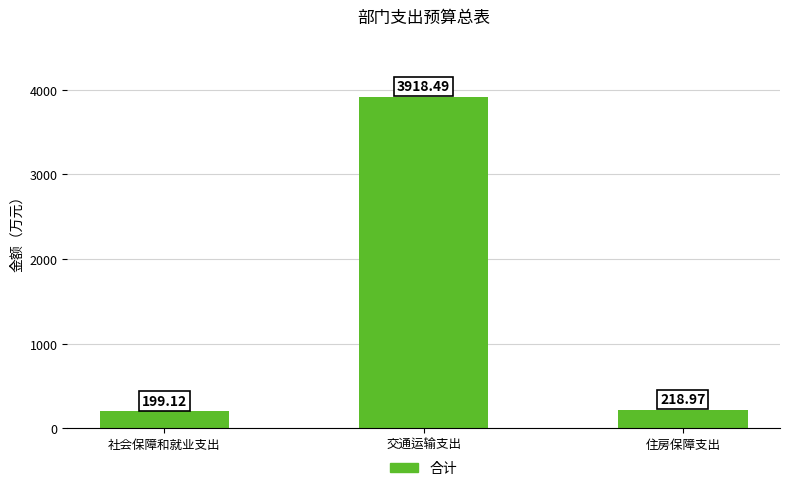

What position from the left is 社会保障和就业支出?

1